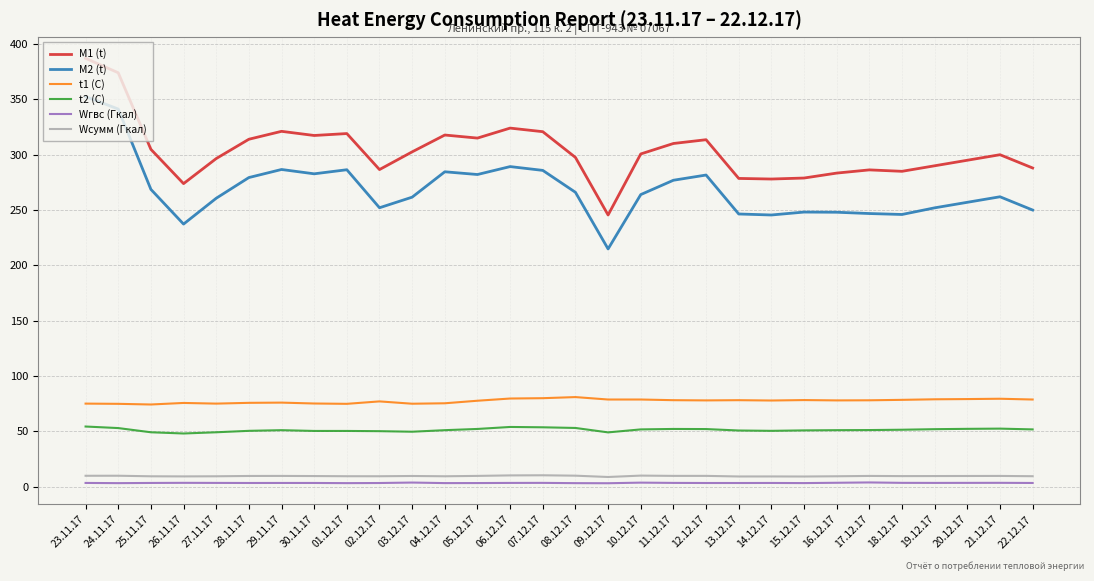

True or false: Wгвс (Гкал) and t1 (C) intersect in this chart.

False